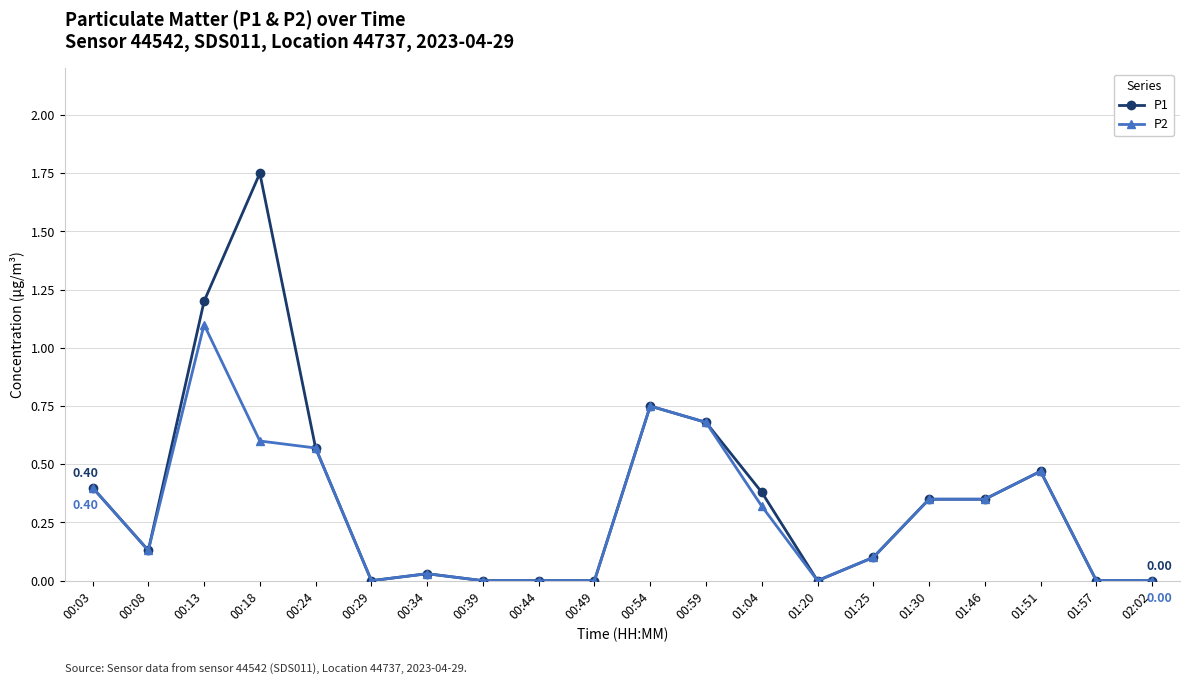

Count the number of data series in this chart.

2